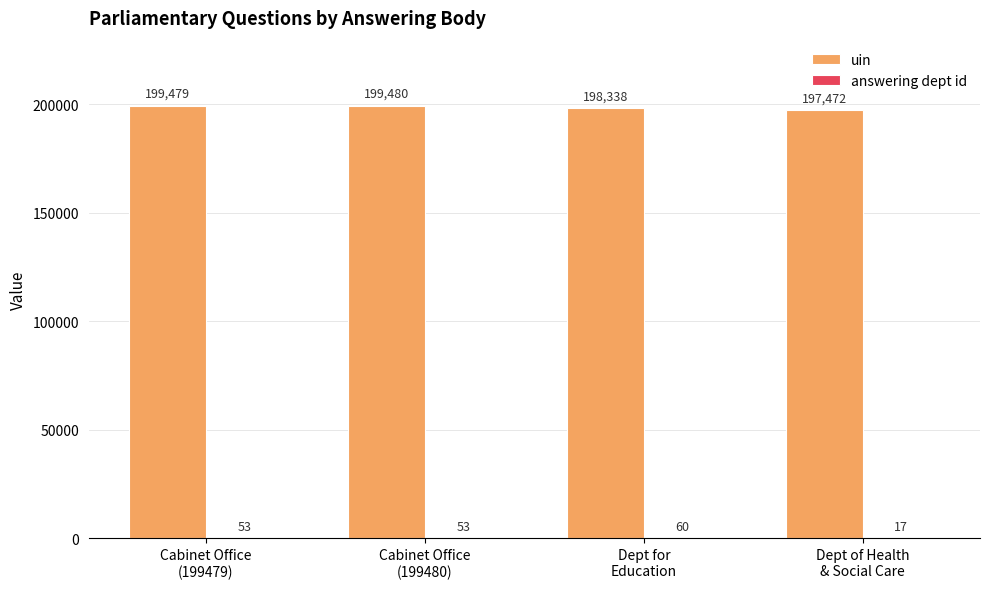

What is the sum of all uin values?

794769